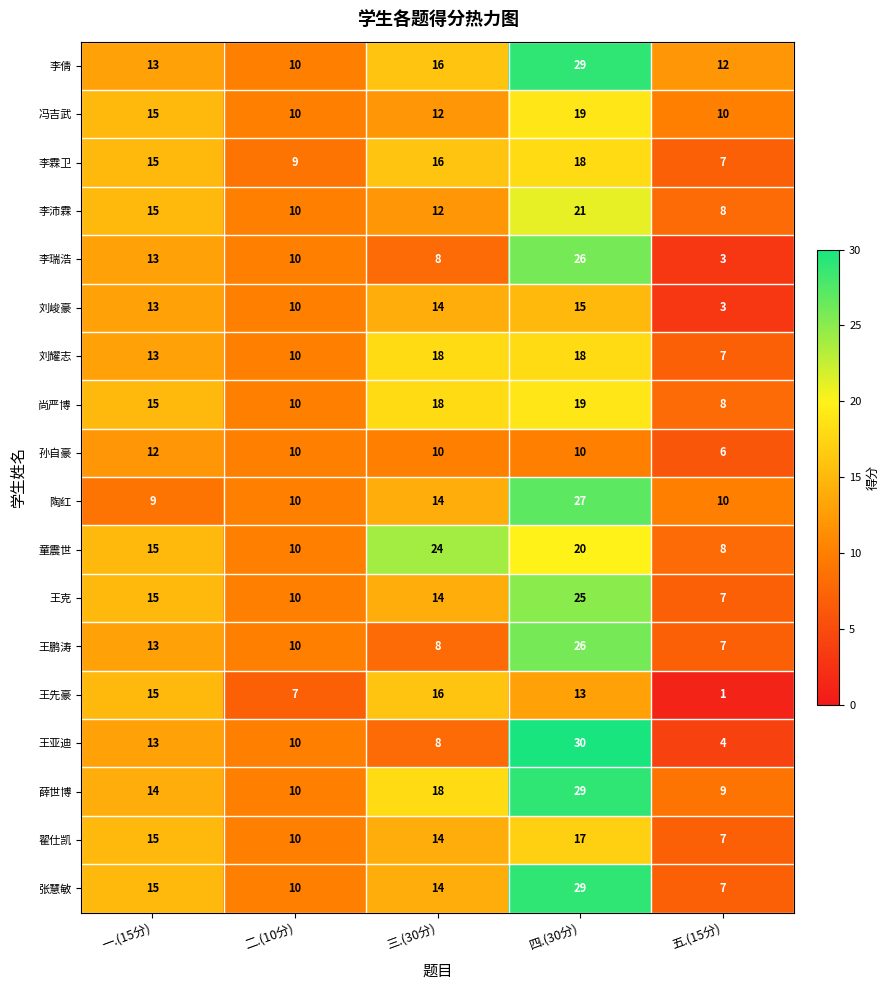

What is the lowest value of the 童震世 series?

8